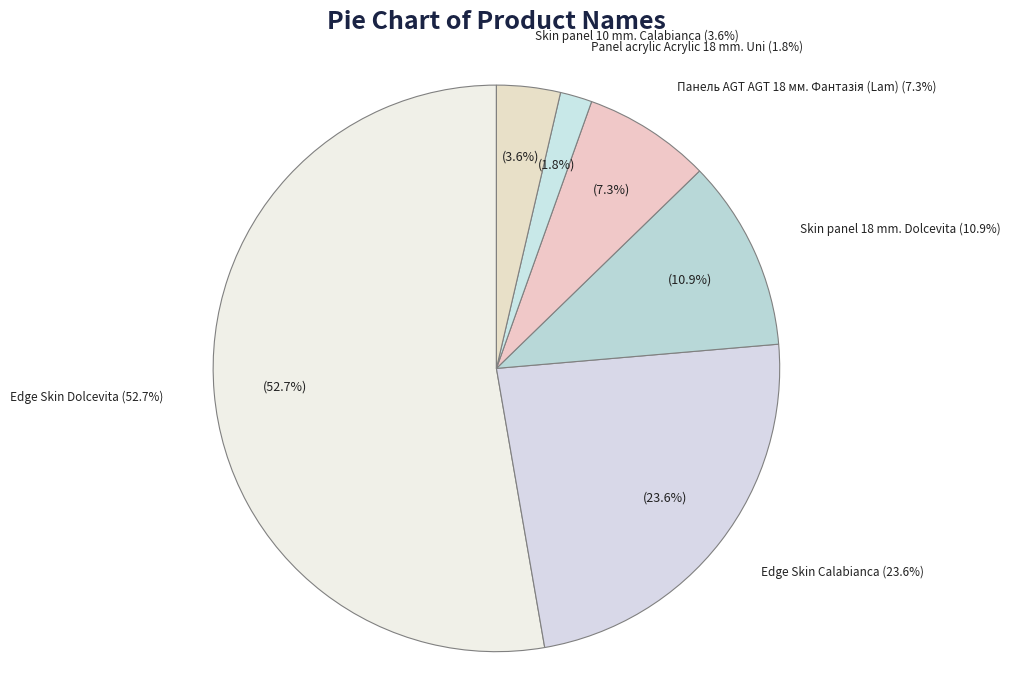

Does Edge Skin Dolcevita account for over 50% of the chart?

Yes